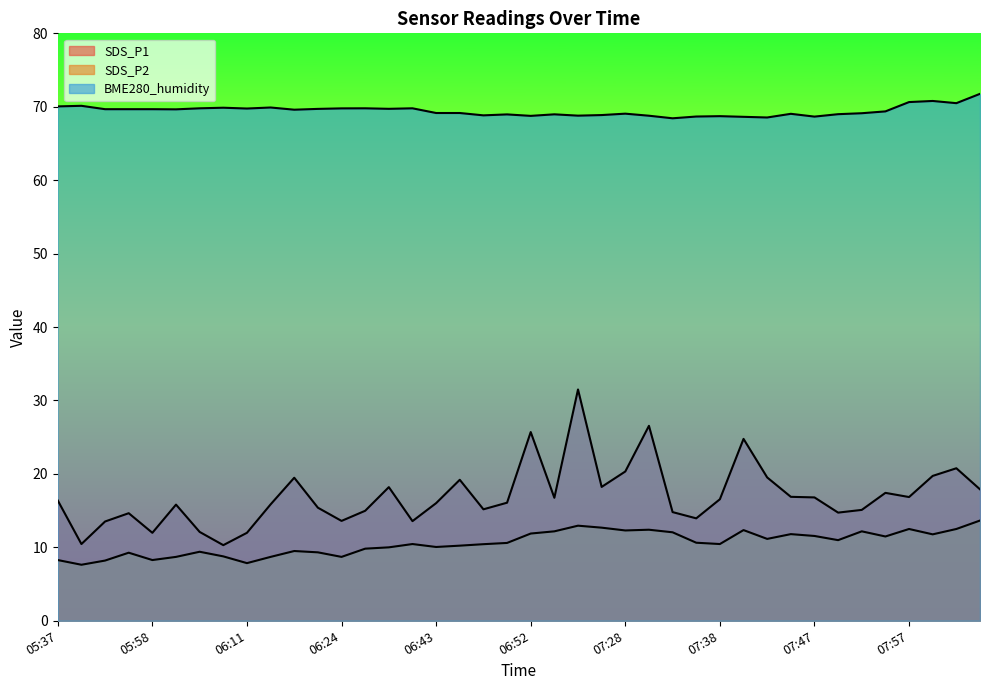

What is the total value across all series at 06:21?

94.4